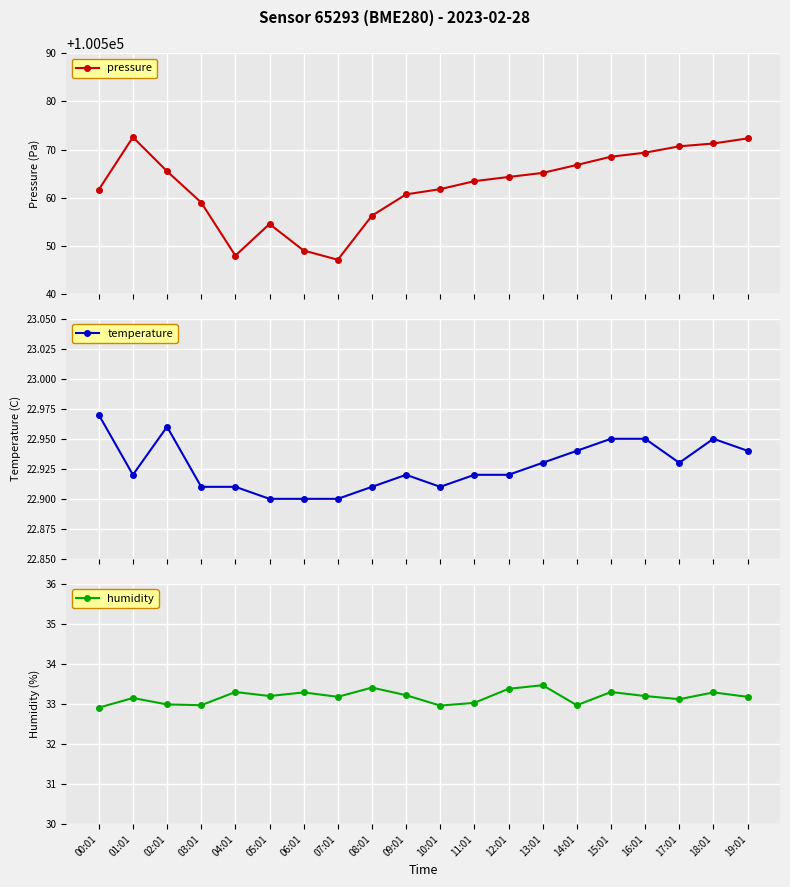

What is the difference between the maximum and minimum values in the pressure series?

25.5